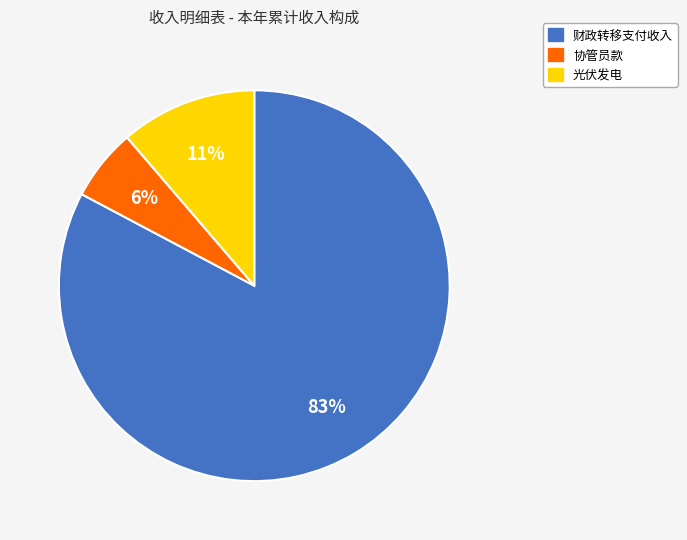

Is it true that 光伏发电 is 1% of the pie?

False